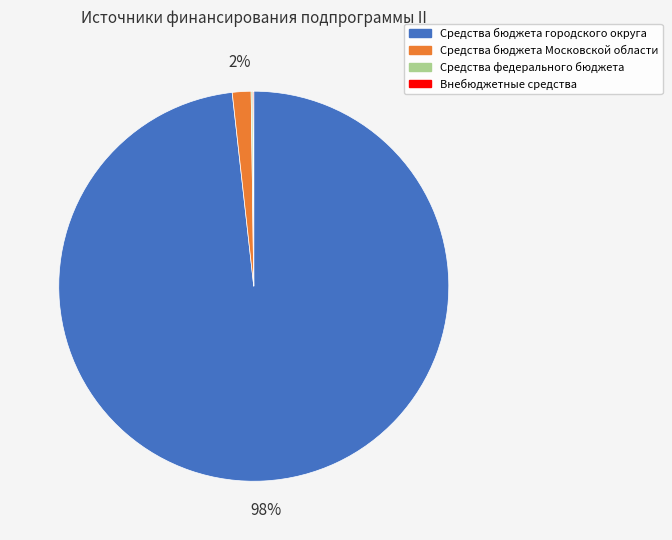

Is there a majority slice in this chart?

Yes